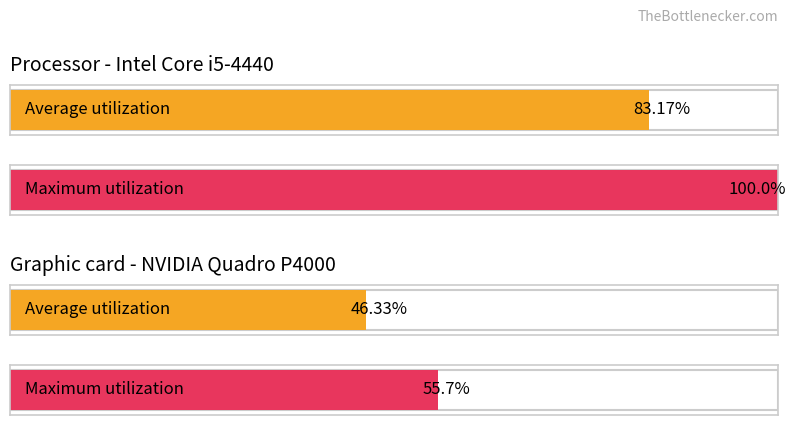

Which series has the largest range (max minus min)?

Maximum utilization